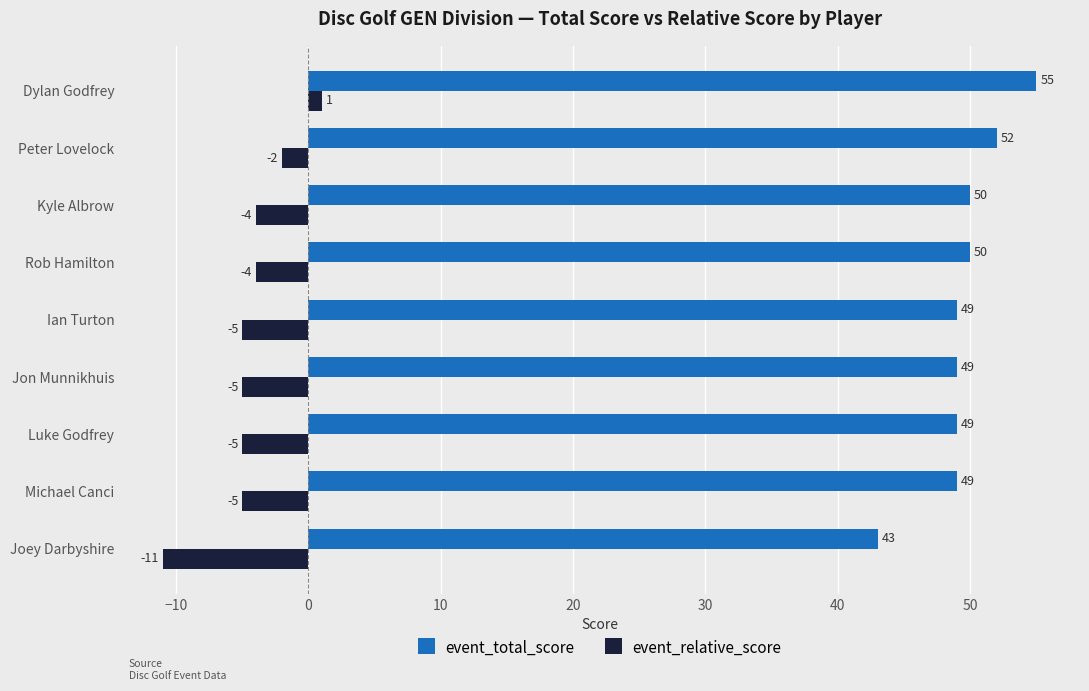

What is the spread (max minus min) of values at Peter Lovelock?

54